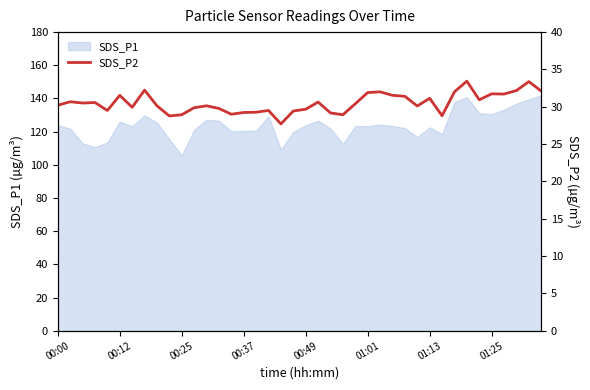

What is the sum of the values at 24 and 9?

59.2